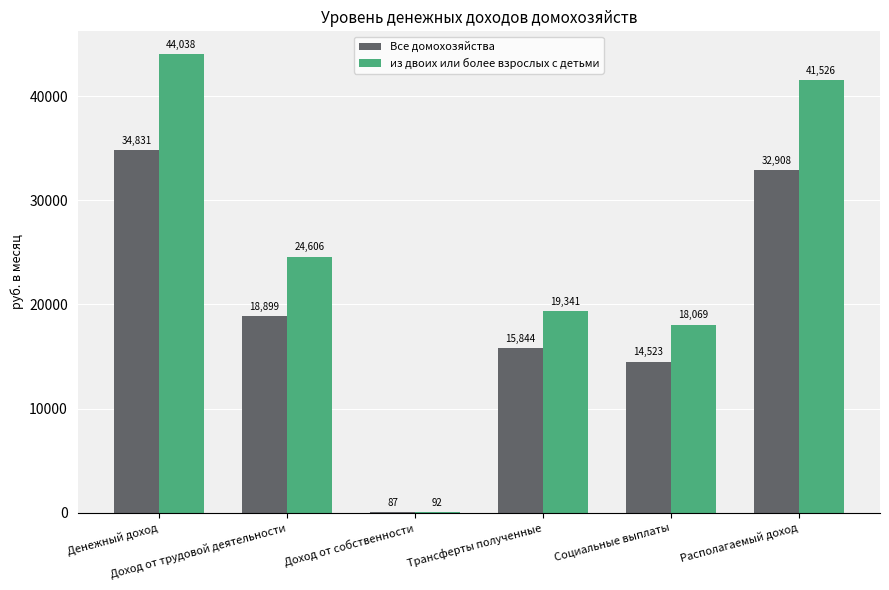

Which series has the widest spread of values?

из двоих или более взрослых с детьми